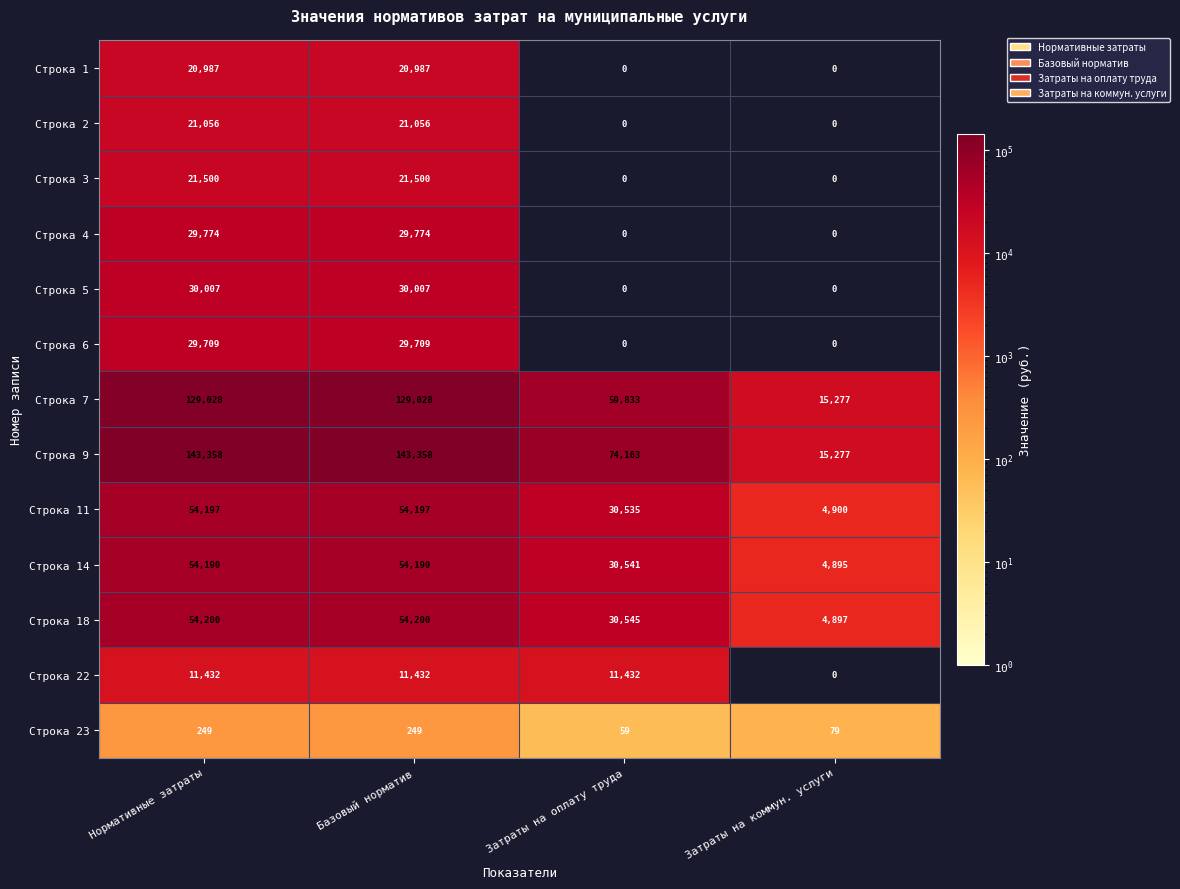

What is the average value of the Строка 7 series?

83292